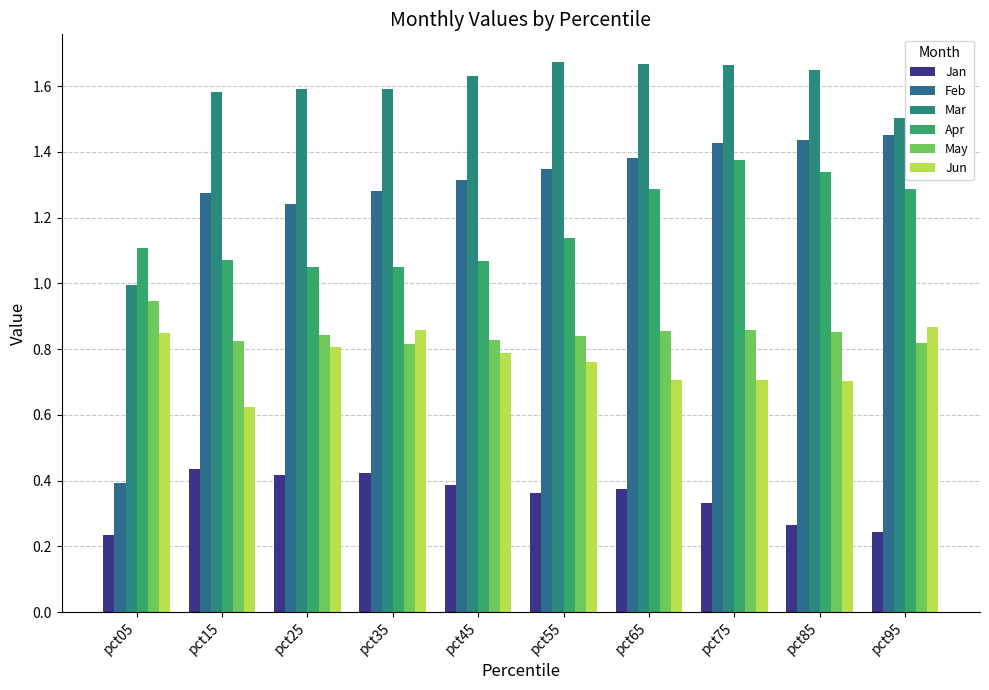

Does the chart contain any negative values?

No